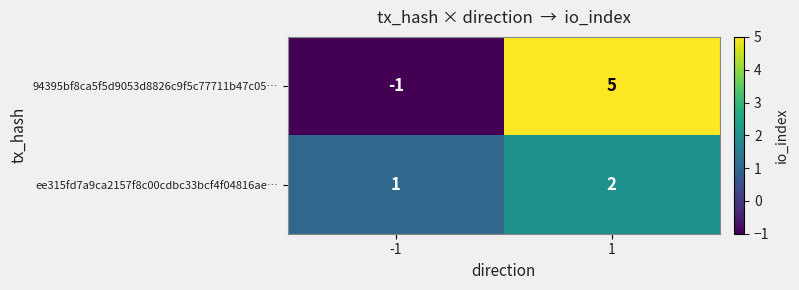

Rank the series at 1 from lowest to highest value.

ee315fd7a9ca2157f8c00cdbc33bcf4f04816ae…, 94395bf8ca5f5d9053d8826c9f5c77711b47c05…